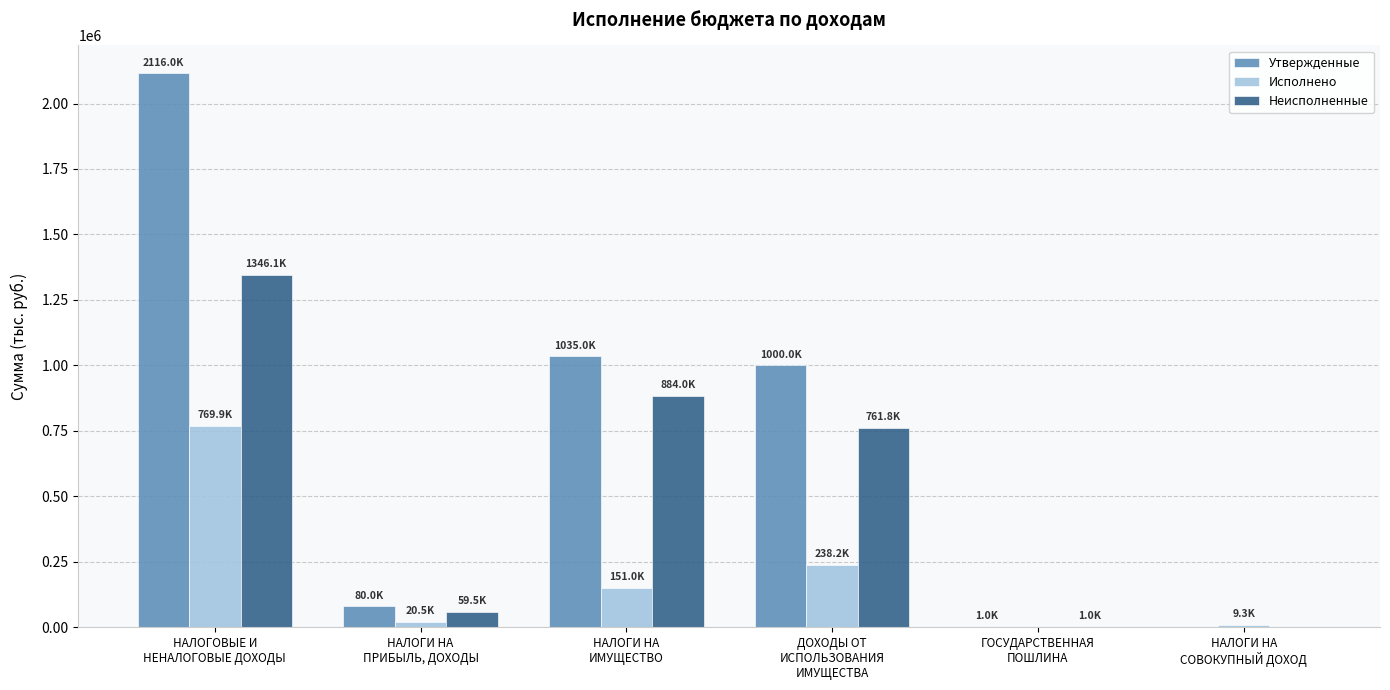

The Неисполненные series shows 1913322.2 at НАЛОГОВЫЕ И
НЕНАЛОГОВЫЕ ДОХОДЫ. True or false?

False